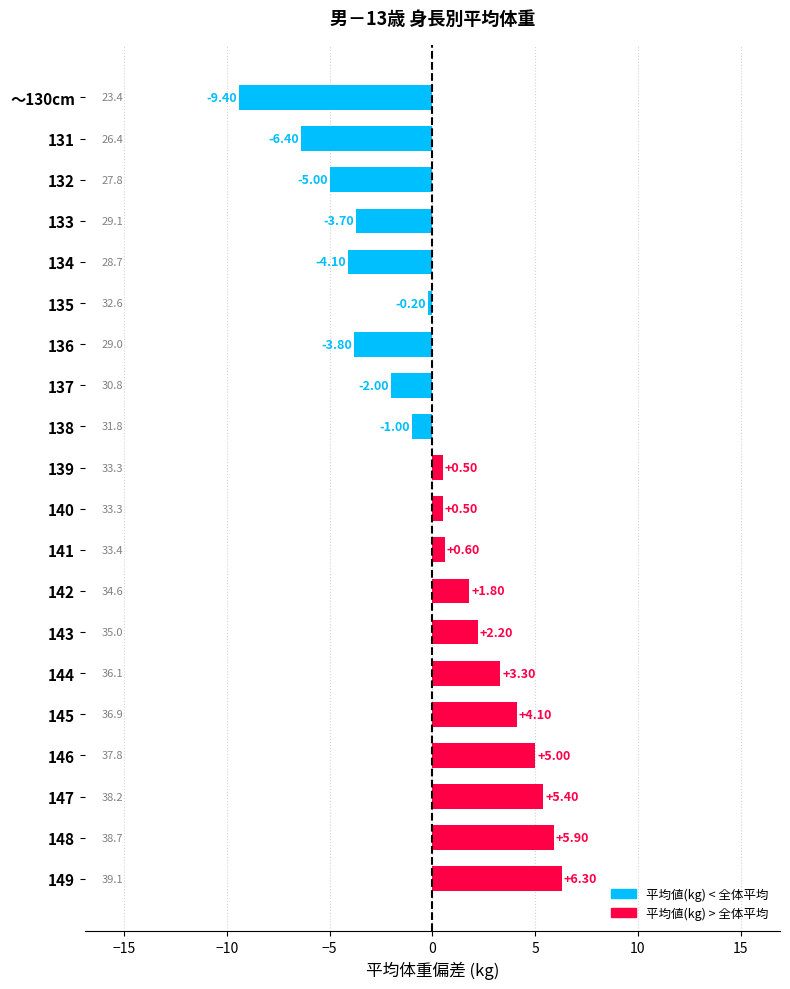

What is the change in value from 136 to 149?

+10.1